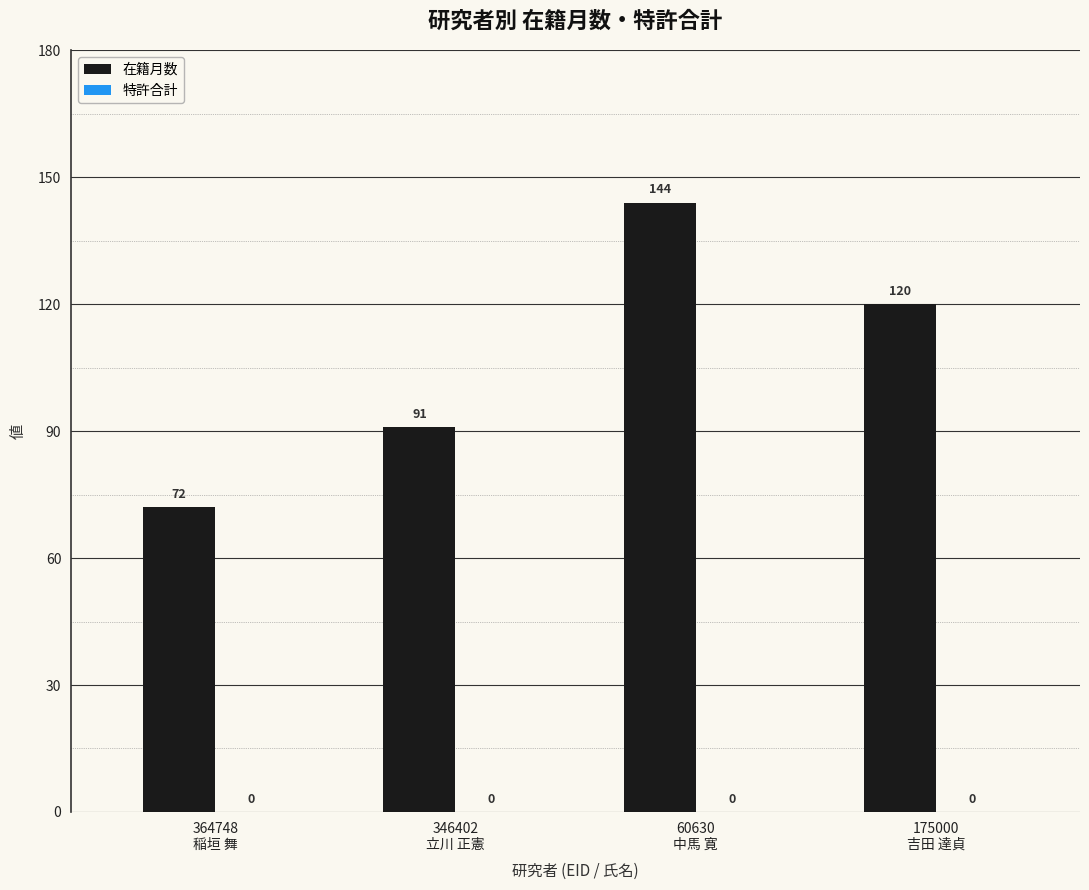

What is the maximum value shown in the chart?

144